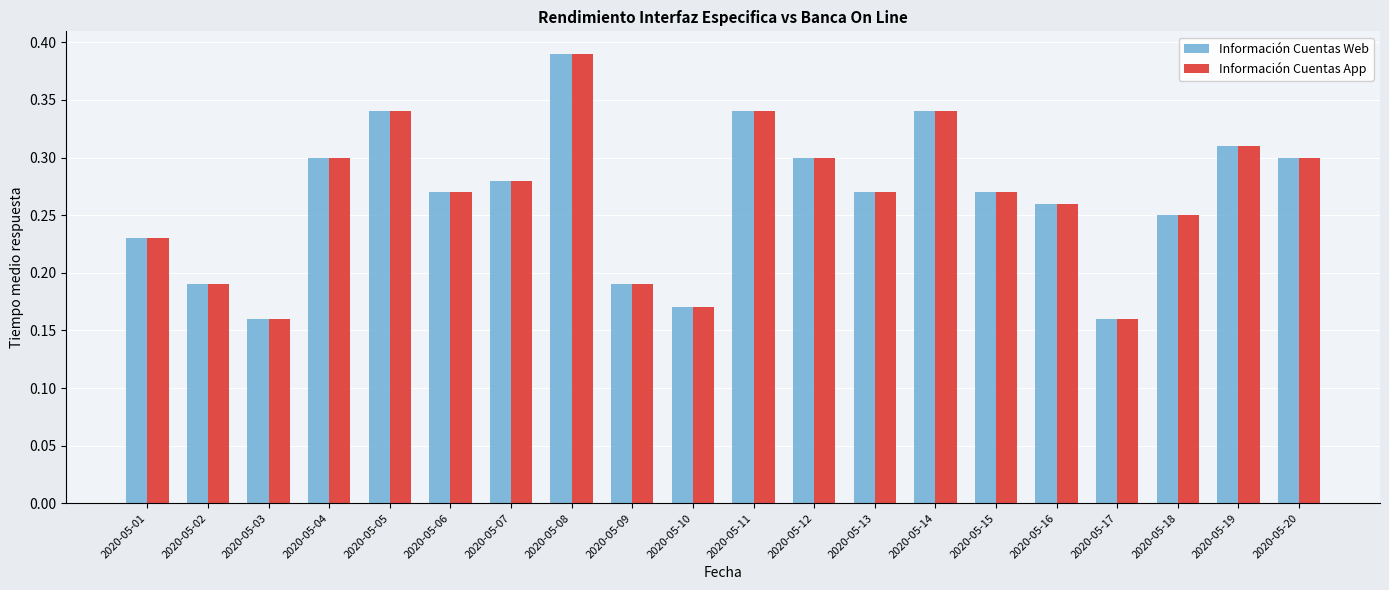

Count the Información Cuentas Web values in the range 0 to 1.

20